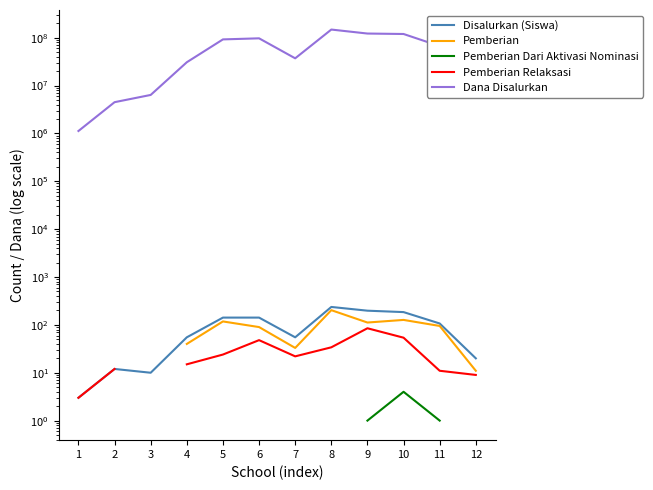

Which series has the widest spread of values?

Dana Disalurkan